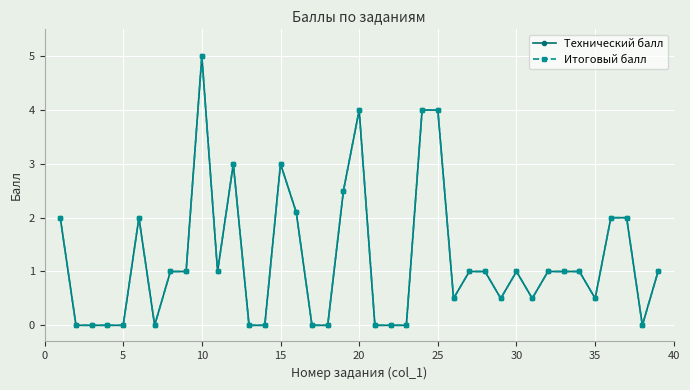

Is this an area chart (filled region under the line)?

No